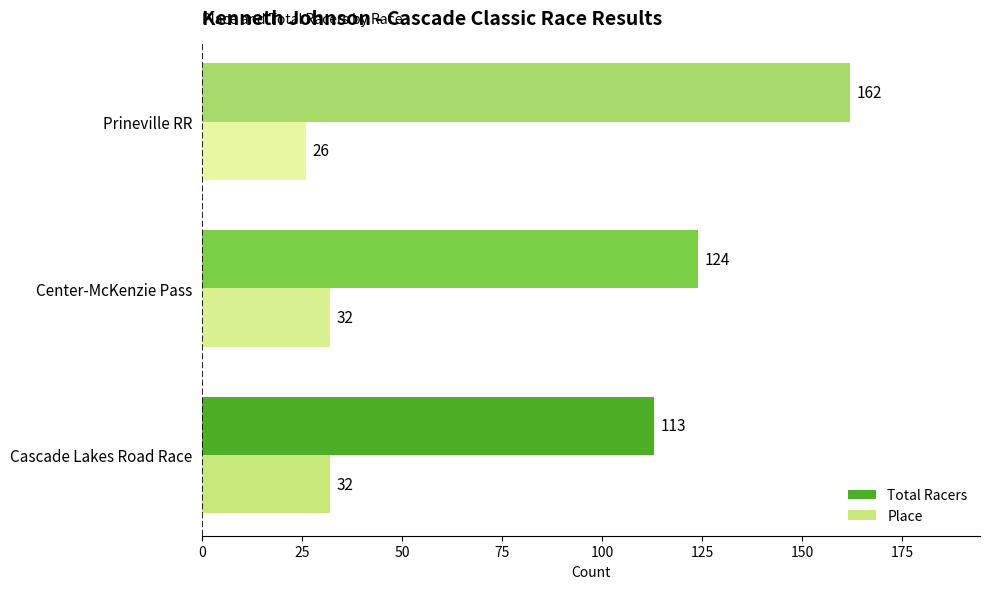

What is the sum of all Total Racers values?

399